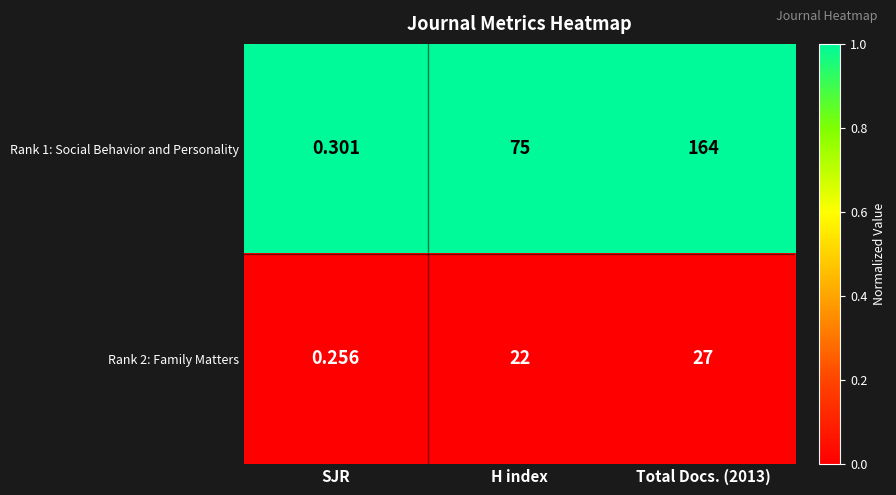

What is the maximum value shown in the chart?

164.0